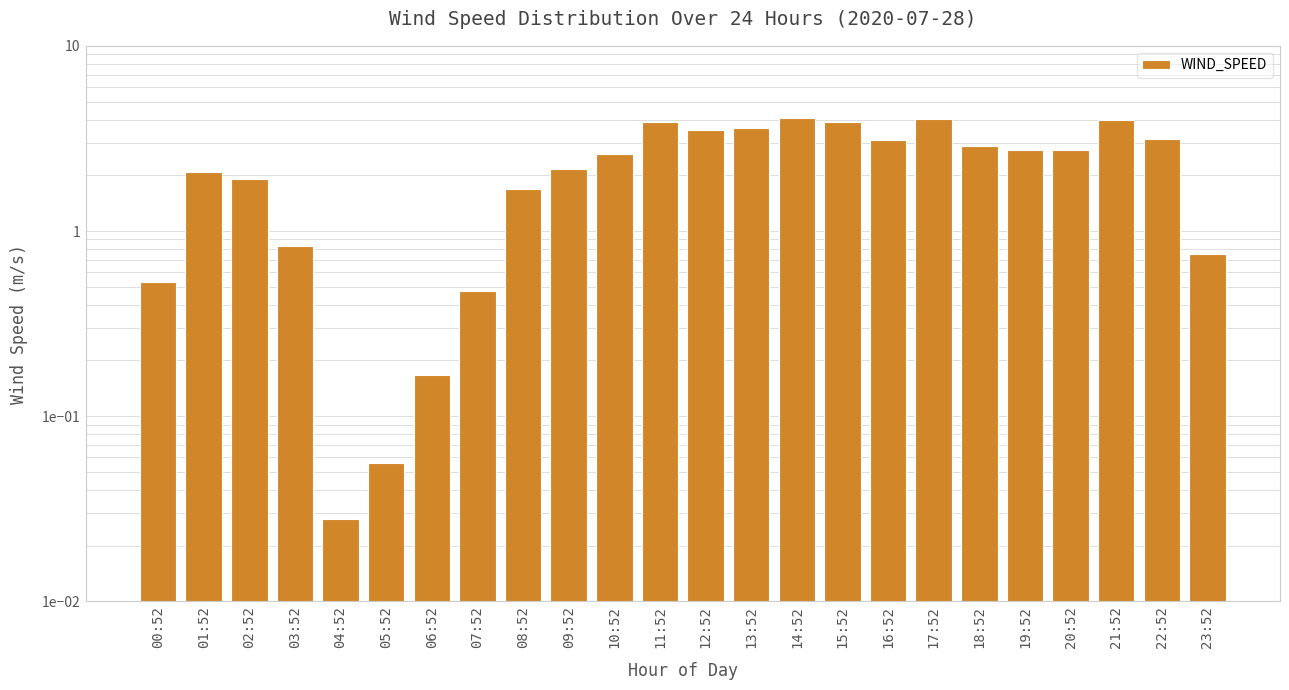

What is the value of the 12th bar from the left?

3.9